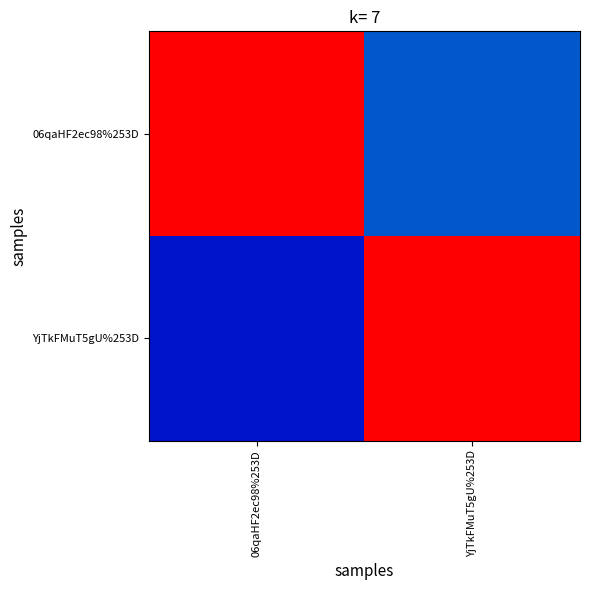

Reading left to right, extract all data points from this chart.

06qaHF2ec98%253D: 06qaHF2ec98%253D=1.0	YjTkFMuT5gU%253D=0.3
YjTkFMuT5gU%253D: 06qaHF2ec98%253D=0.2	YjTkFMuT5gU%253D=1.0